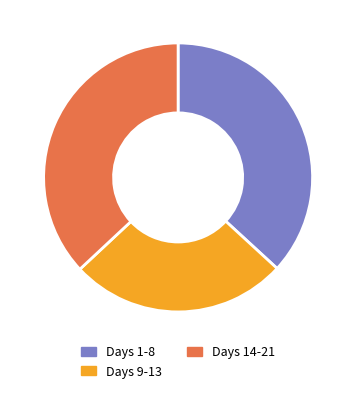

Is there a majority slice in this chart?

No